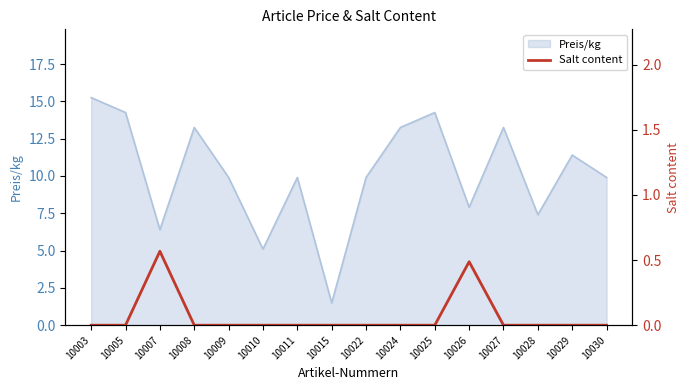

How many values are above zero?

2